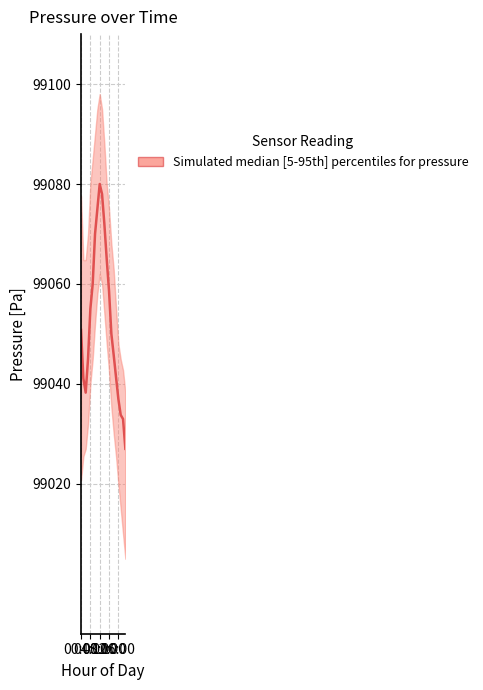

Which has a higher value, 5 or 12:00?

5